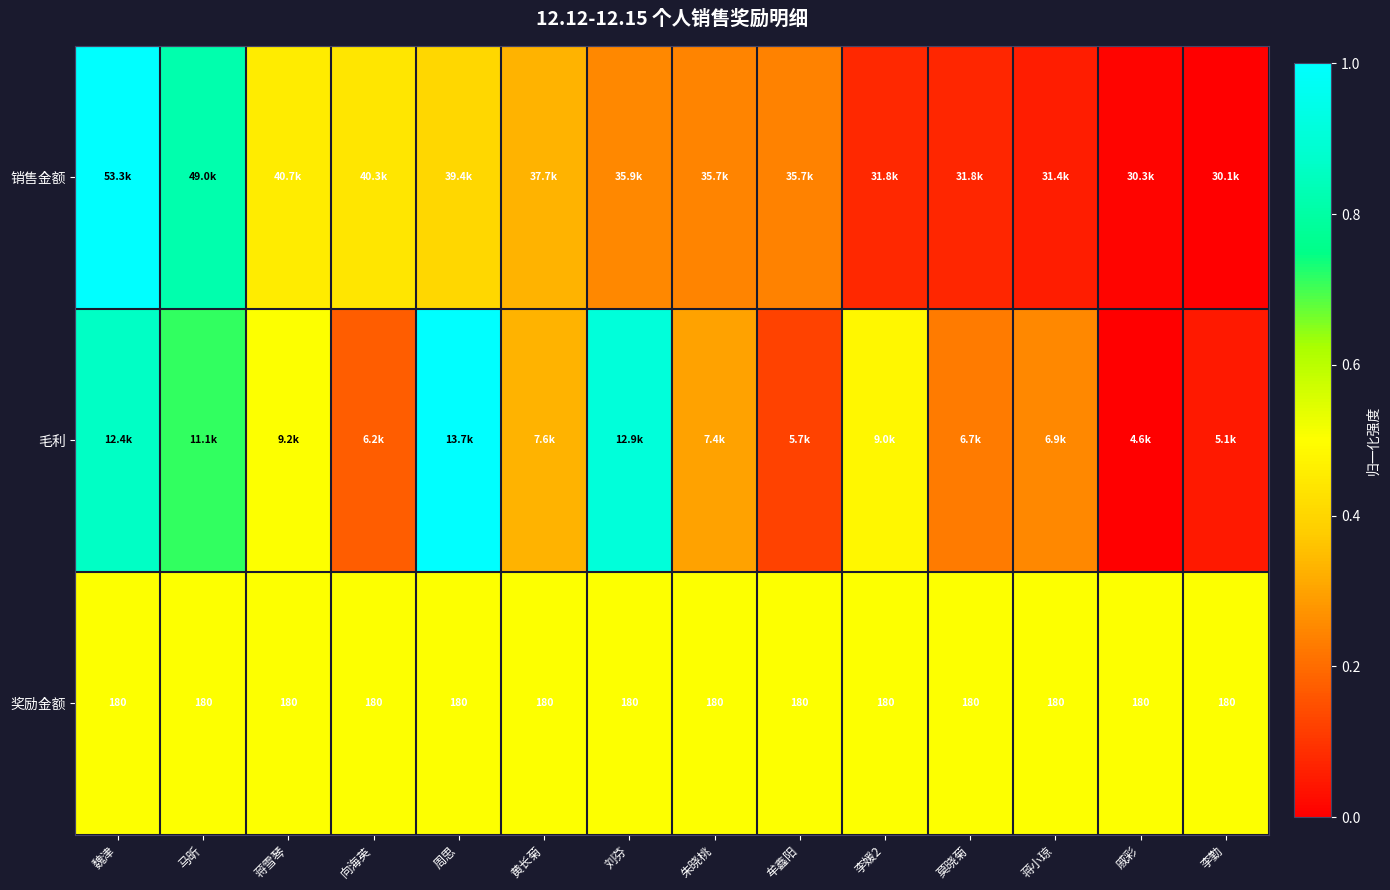

List the series in order of their peak value, highest first.

销售金额, 毛利, 奖励金额